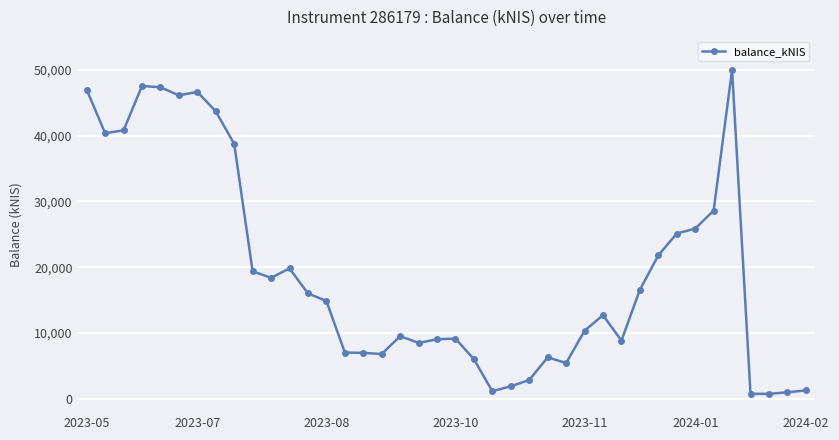

What is the value of the 36th point from the left?

49997.4